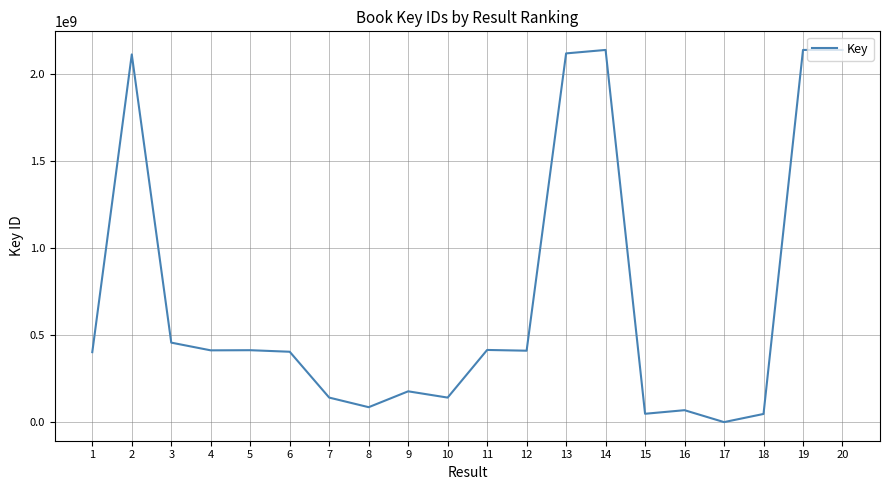

The chart shows a value of 141019112 at 10. True or false?

True